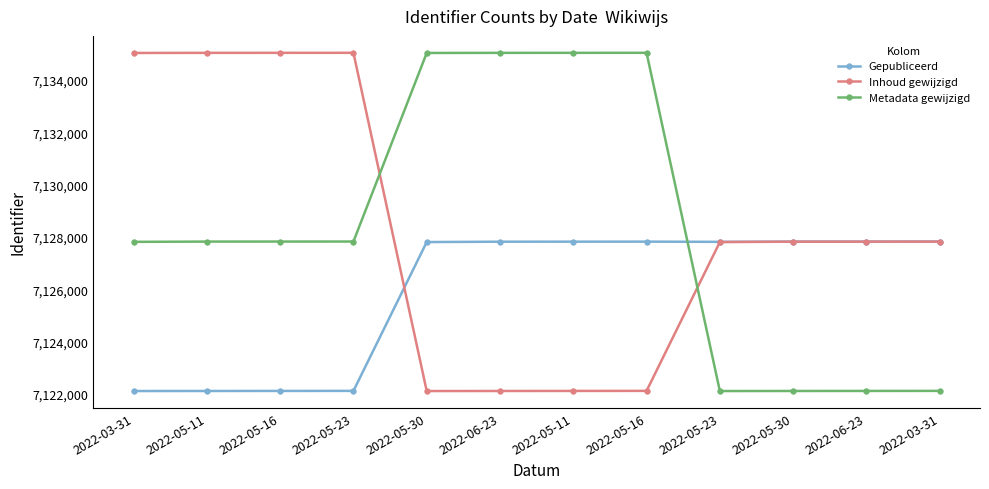

How many times do Metadata gewijzigd and Inhoud gewijzigd cross each other?

2